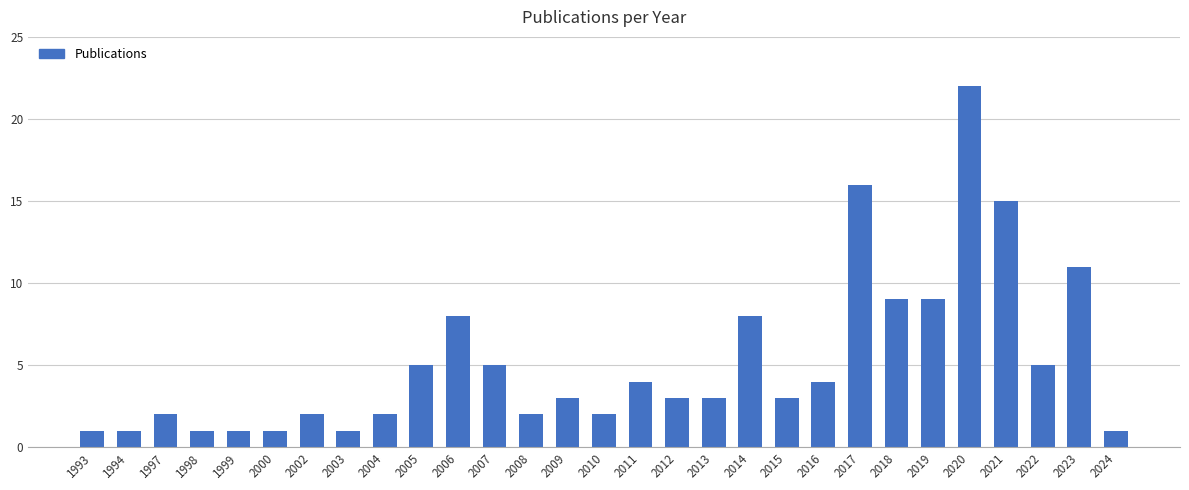

What is the sum of all values?

150